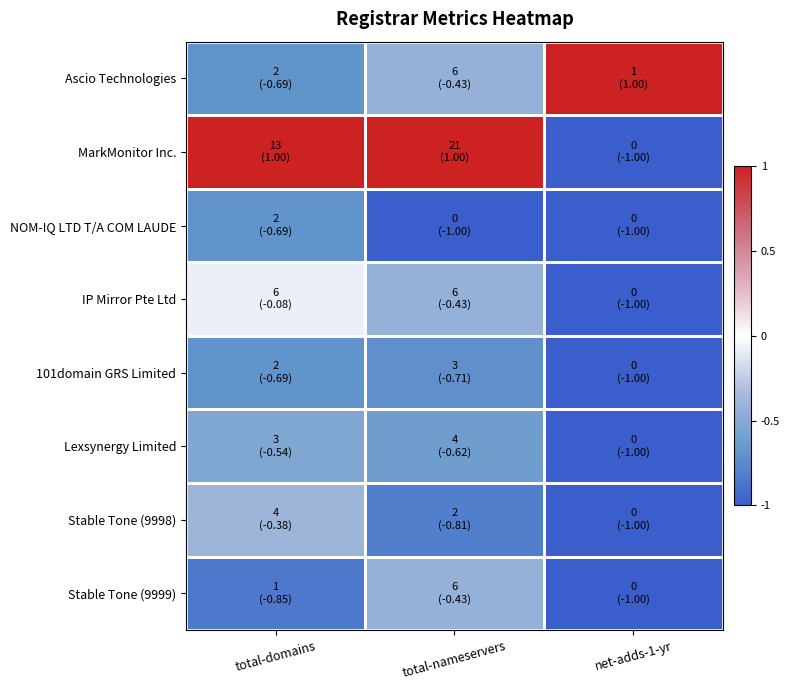

Which category has the highest value across all series?

net-adds-1-yr